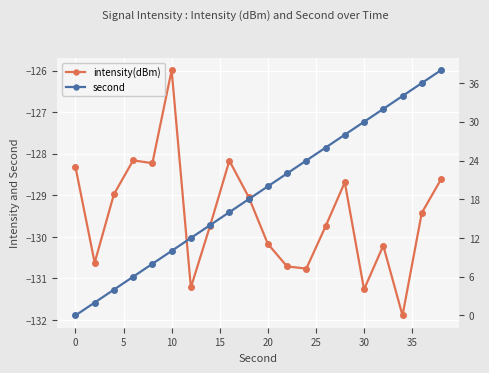

What are all the series names shown in the legend?

intensity(dBm), second